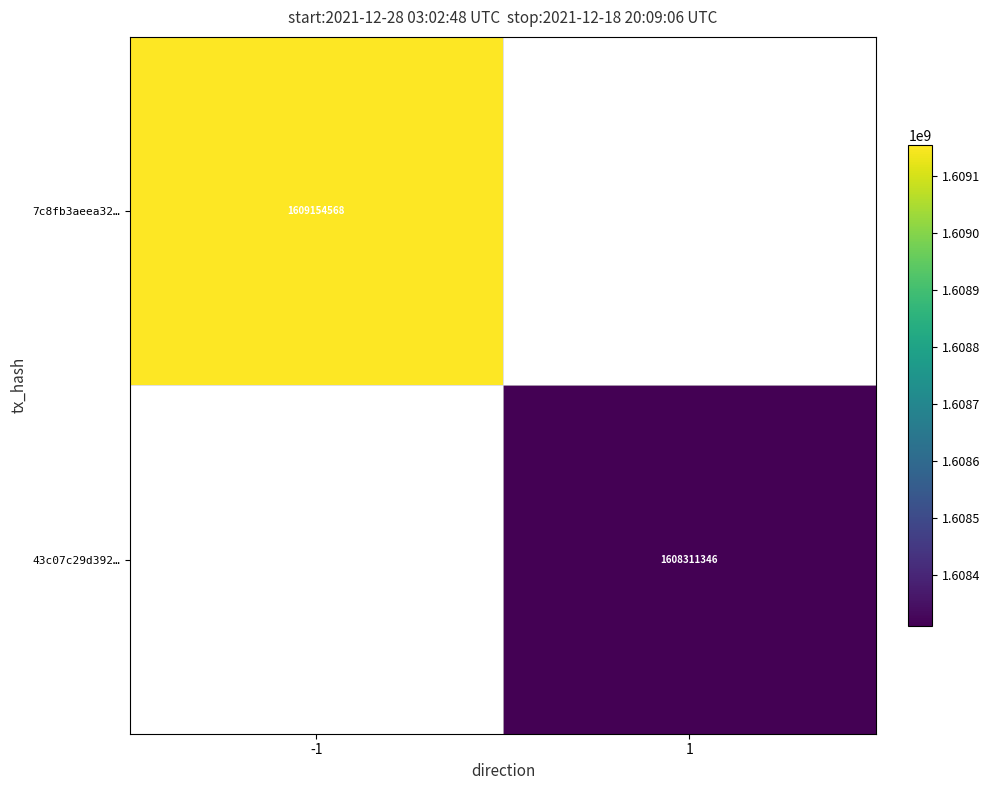

The 43c07c29d392… series shows 2693076103 at 1. True or false?

False